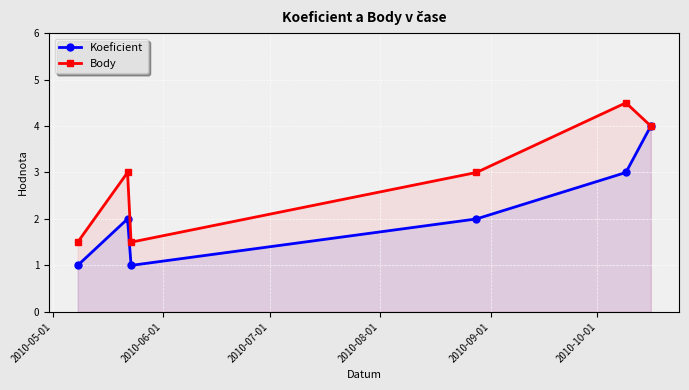

What is the value of the Koeficient point at the 6th from the left?

4.0